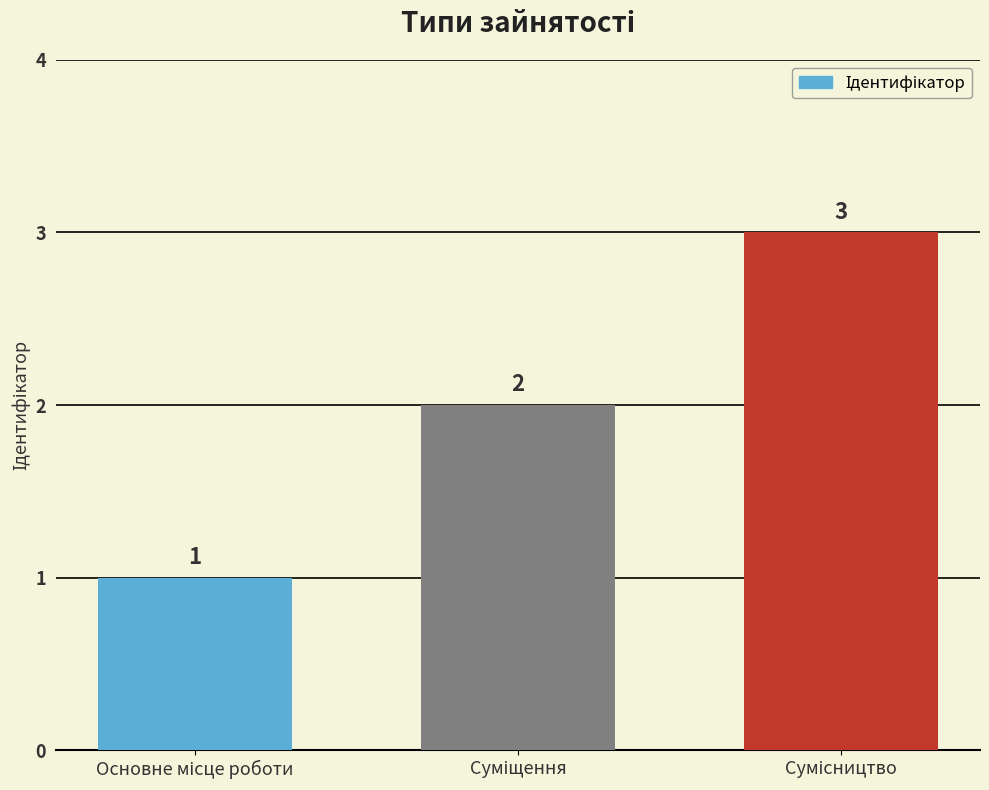

How many values are between 1 and 3?

3